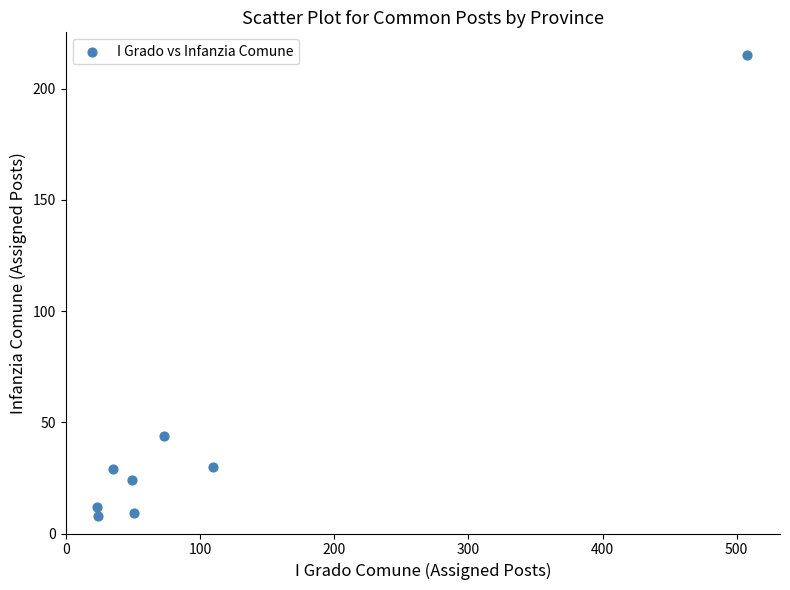

What is the range of X values (max minus min)?

485